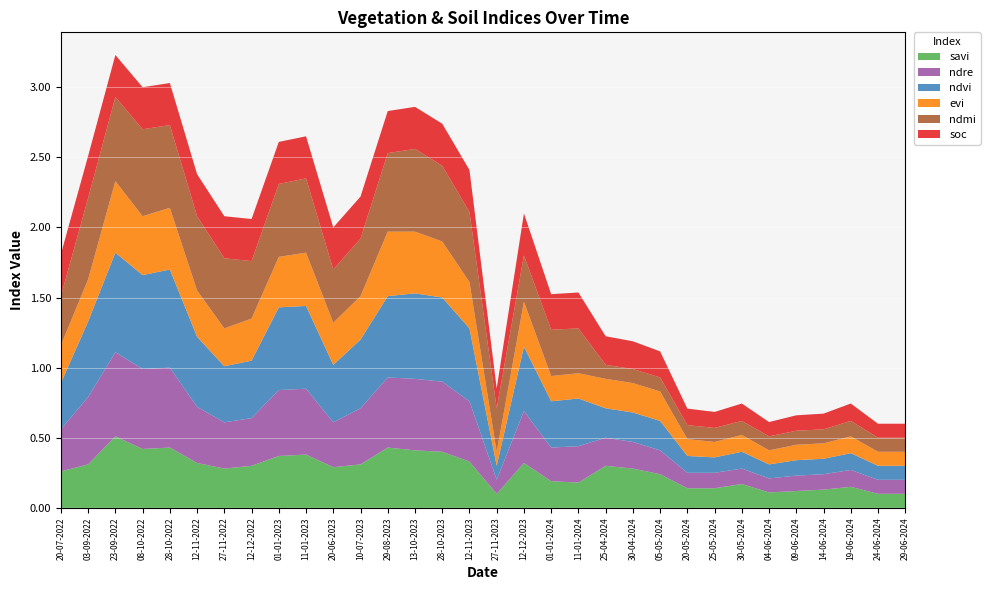

Reading left to right, extract all data points from this chart.

savi: 0.3	0.3	0.5	0.4	0.4	0.3	0.3	0.3	0.4	0.4	0.3	0.3	0.4	0.4	0.4	0.3	0.1	0.3	0.2	0.2	0.3	0.3	0.2	0.1	0.1	0.2	0.1	0.1	0.1	0.1	0.1	0.1
ndre: 0.3	0.5	0.6	0.6	0.6	0.4	0.3	0.3	0.5	0.5	0.3	0.4	0.5	0.5	0.5	0.4	0.1	0.4	0.2	0.3	0.2	0.2	0.2	0.1	0.1	0.1	0.1	0.1	0.1	0.1	0.1	0.1
ndvi: 0.3	0.5	0.7	0.7	0.7	0.5	0.4	0.4	0.6	0.6	0.4	0.5	0.6	0.6	0.6	0.5	0.1	0.5	0.3	0.3	0.2	0.2	0.2	0.1	0.1	0.1	0.1	0.1	0.1	0.1	0.1	0.1
evi: 0.3	0.3	0.5	0.4	0.4	0.3	0.3	0.3	0.4	0.4	0.3	0.3	0.5	0.4	0.4	0.3	0.1	0.3	0.2	0.2	0.2	0.2	0.2	0.1	0.1	0.1	0.1	0.1	0.1	0.1	0.1	0.1
ndmi: 0.3	0.6	0.6	0.6	0.6	0.5	0.5	0.4	0.5	0.5	0.4	0.4	0.6	0.6	0.5	0.5	0.3	0.3	0.3	0.3	0.1	0.1	0.1	0.1	0.1	0.1	0.1	0.1	0.1	0.1	0.1	0.1
soc: 0.3	0.3	0.3	0.3	0.3	0.3	0.3	0.3	0.3	0.3	0.3	0.3	0.3	0.3	0.3	0.3	0.1	0.3	0.3	0.3	0.2	0.2	0.2	0.1	0.1	0.1	0.1	0.1	0.1	0.1	0.1	0.1